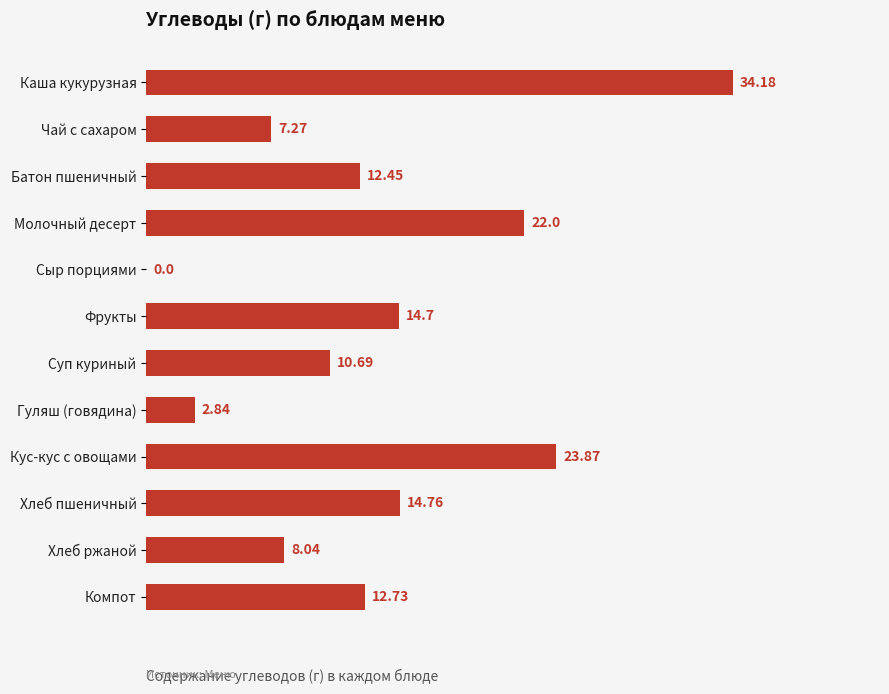

Count the number of categories in the chart.

12